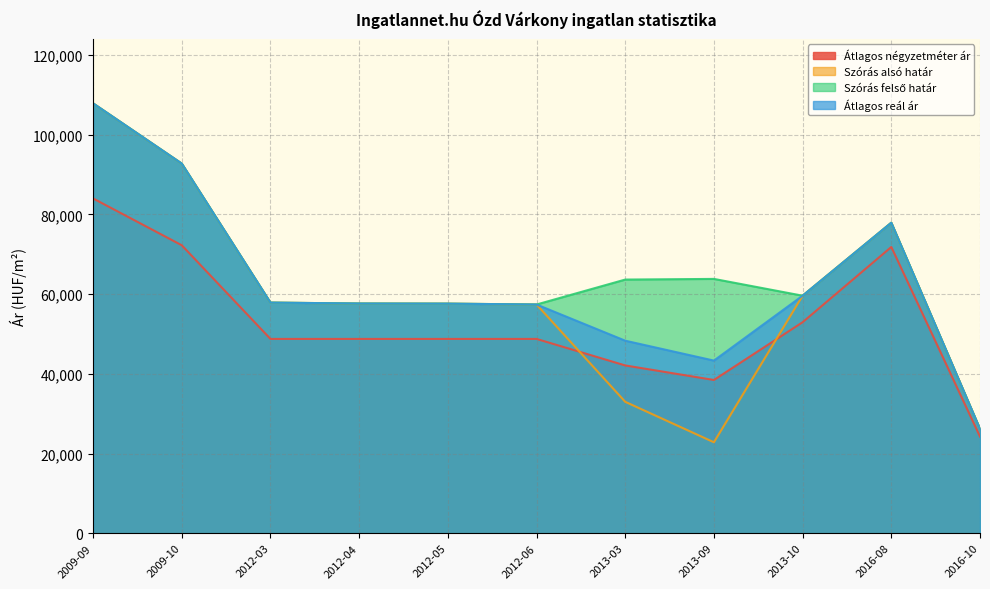

What is the sum of the Átlagos négyzetméter ár values at 2013-03 and 2013-09?

80544